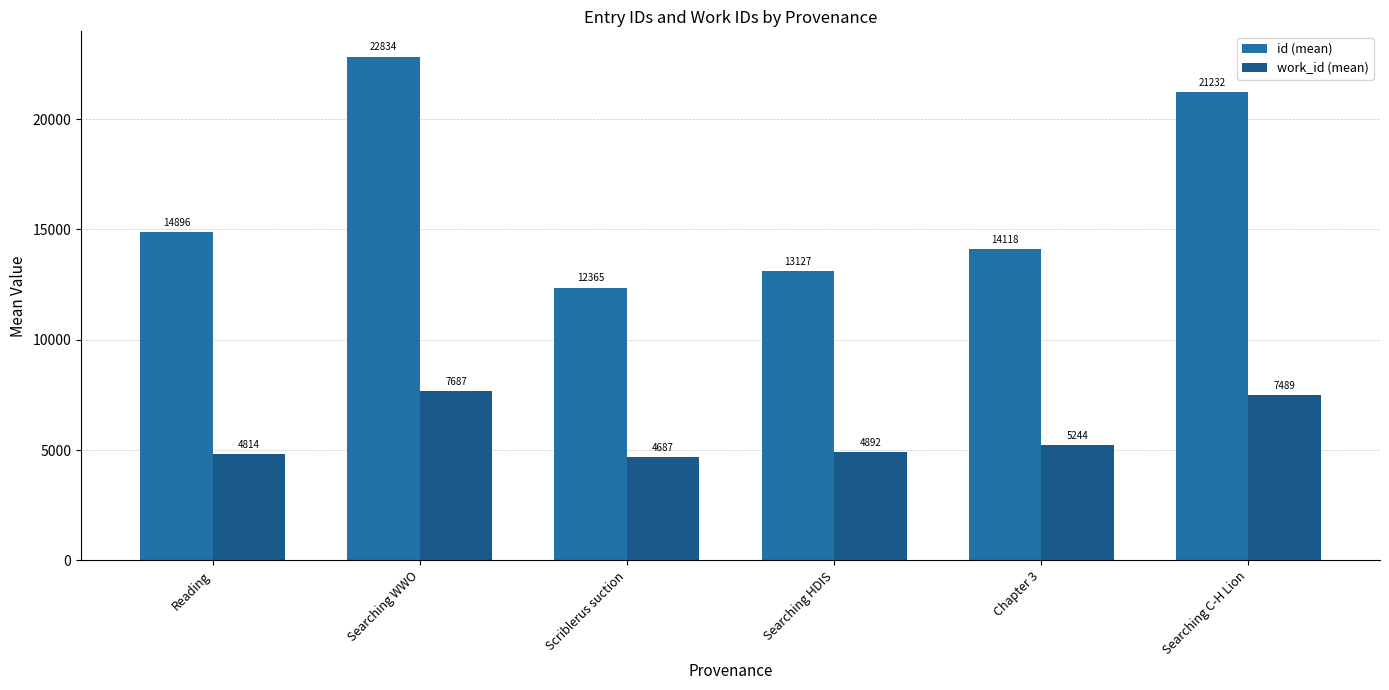

Rank the series at Searching HDIS from lowest to highest value.

work_id (mean), id (mean)